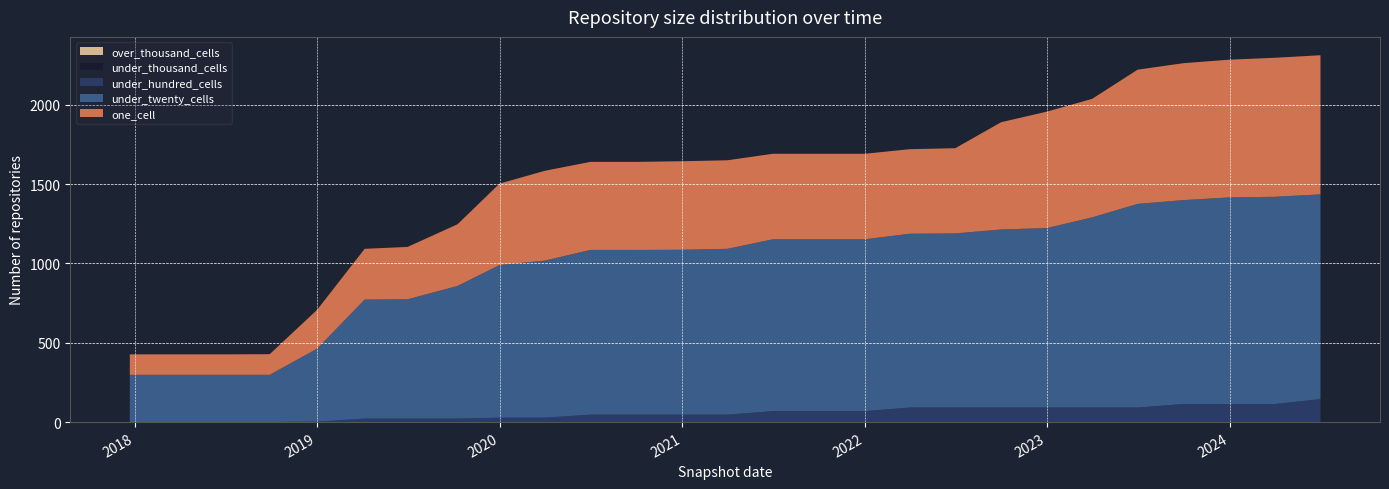

Reading left to right, what are all the values shown in this chart?

over_thousand_cells: 2017-12-22=0	2018-04-09=0	2018-07-11=0	2018-09-28=0	2019-01-01=0	2019-04-06=0	2019-07-01=0	2019-10-09=0	2020-01-01=0	2020-04-01=0	2020-07-01=0	2020-10-01=0	2021-01-01=0	2021-04-01=0	2021-07-01=0	2021-10-01=0	2022-01-01=0	2022-04-01=0	2022-07-01=0	2022-10-01=0	2023-01-01=0	2023-04-01=0	2023-07-01=0	2023-10-01=0	2024-01-01=0	2024-04-01=0	2024-07-01=0
under_thousand_cells: 2017-12-22=0	2018-04-09=0	2018-07-11=0	2018-09-28=0	2019-01-01=0	2019-04-06=0	2019-07-01=0	2019-10-09=0	2020-01-01=0	2020-04-01=0	2020-07-01=0	2020-10-01=0	2021-01-01=0	2021-04-01=0	2021-07-01=0	2021-10-01=0	2022-01-01=0	2022-04-01=0	2022-07-01=0	2022-10-01=0	2023-01-01=0	2023-04-01=0	2023-07-01=0	2023-10-01=0	2024-01-01=0	2024-04-01=0	2024-07-01=0
under_hundred_cells: 2017-12-22=0	2018-04-09=0	2018-07-11=0	2018-09-28=0	2019-01-01=3	2019-04-06=22	2019-07-01=22	2019-10-09=22	2020-01-01=28	2020-04-01=28	2020-07-01=47	2020-10-01=47	2021-01-01=47	2021-04-01=47	2021-07-01=69	2021-10-01=69	2022-01-01=69	2022-04-01=92	2022-07-01=92	2022-10-01=92	2023-01-01=92	2023-04-01=92	2023-07-01=92	2023-10-01=114	2024-01-01=114	2024-04-01=114	2024-07-01=145
under_twenty_cells: 2017-12-22=298	2018-04-09=298	2018-07-11=298	2018-09-28=298	2019-01-01=460	2019-04-06=750	2019-07-01=752	2019-10-09=836	2020-01-01=962	2020-04-01=990	2020-07-01=1038	2020-10-01=1038	2021-01-01=1039	2021-04-01=1045	2021-07-01=1083	2021-10-01=1083	2022-01-01=1083	2022-04-01=1095	2022-07-01=1097	2022-10-01=1122	2023-01-01=1131	2023-04-01=1198	2023-07-01=1283	2023-10-01=1285	2024-01-01=1302	2024-04-01=1306	2024-07-01=1290
one_cell: 2017-12-22=129	2018-04-09=129	2018-07-11=129	2018-09-28=130	2019-01-01=245	2019-04-06=320	2019-07-01=330	2019-10-09=389	2020-01-01=513	2020-04-01=566	2020-07-01=555	2020-10-01=555	2021-01-01=558	2021-04-01=558	2021-07-01=539	2021-10-01=539	2022-01-01=539	2022-04-01=533	2022-07-01=537	2022-10-01=676	2023-01-01=734	2023-04-01=747	2023-07-01=846	2023-10-01=863	2024-01-01=868	2024-04-01=876	2024-07-01=877